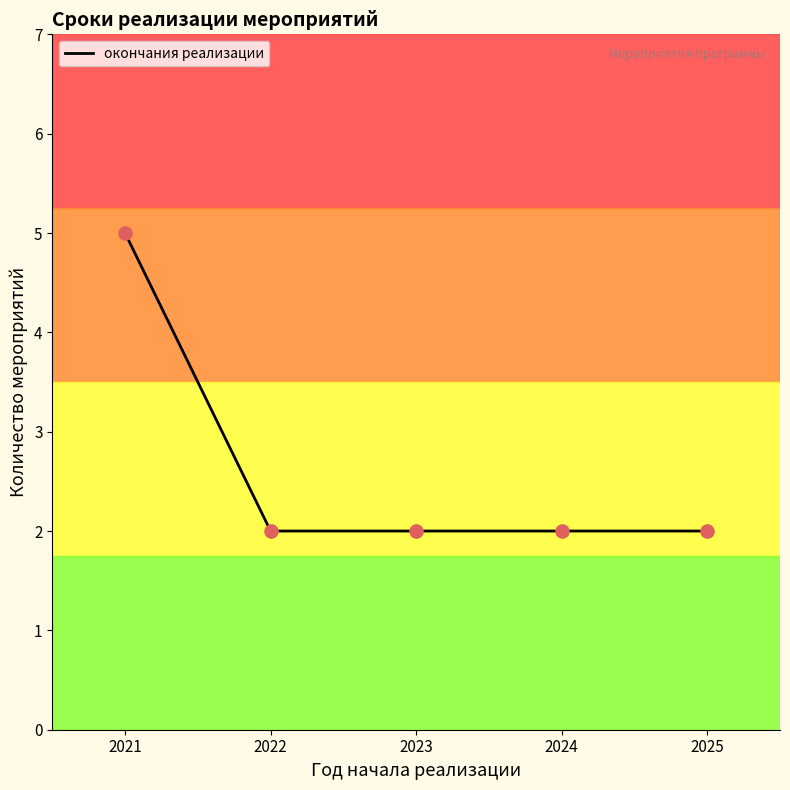

What is the change in value from 2021 to 2024?

-3